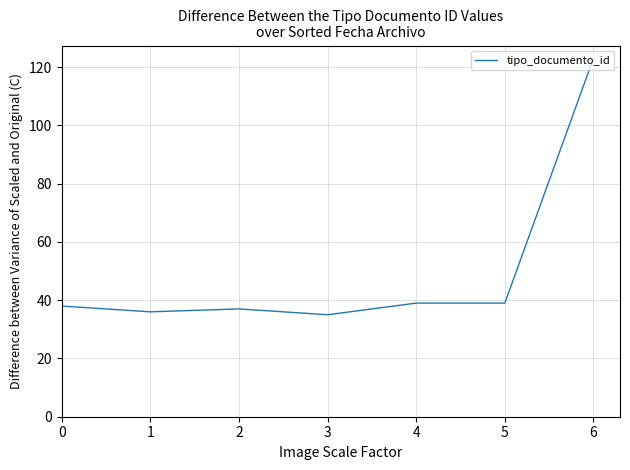

Reading left to right, what are all the values shown in this chart?

38	36	37	35	39	39	123